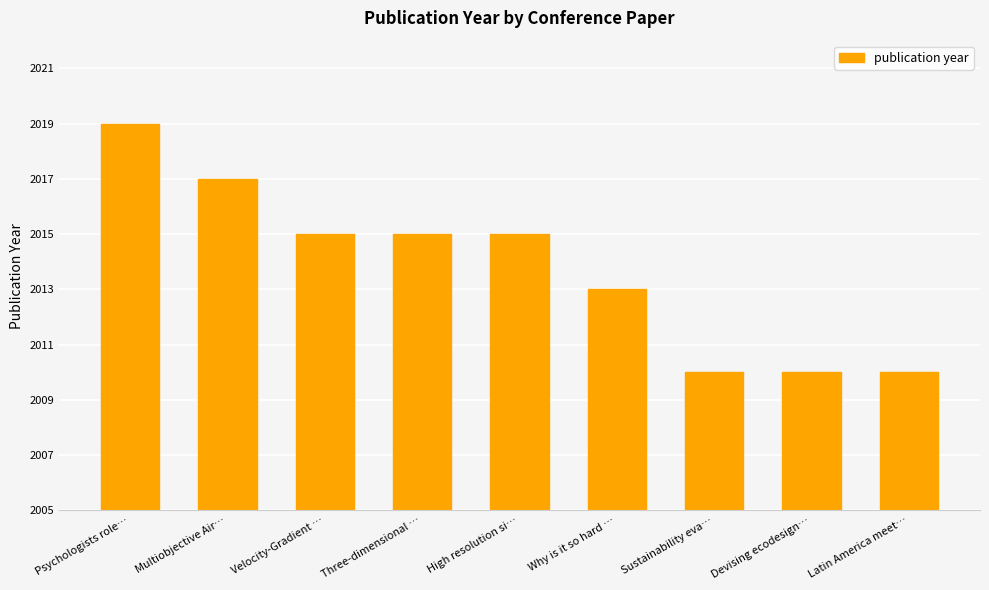

How many values are between 2010 and 2015?

7